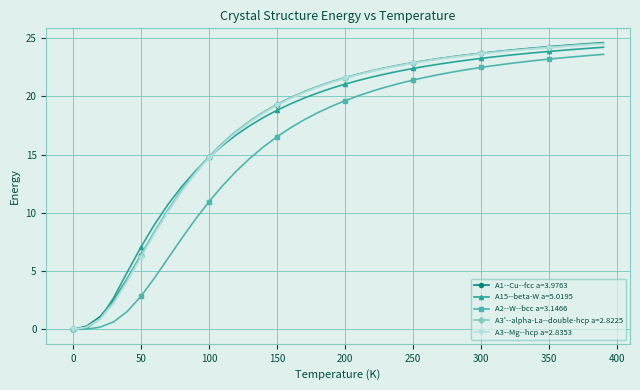

What is the value of the A1--Cu--fcc a=3.9763 point at the 10th from the left?

13.5